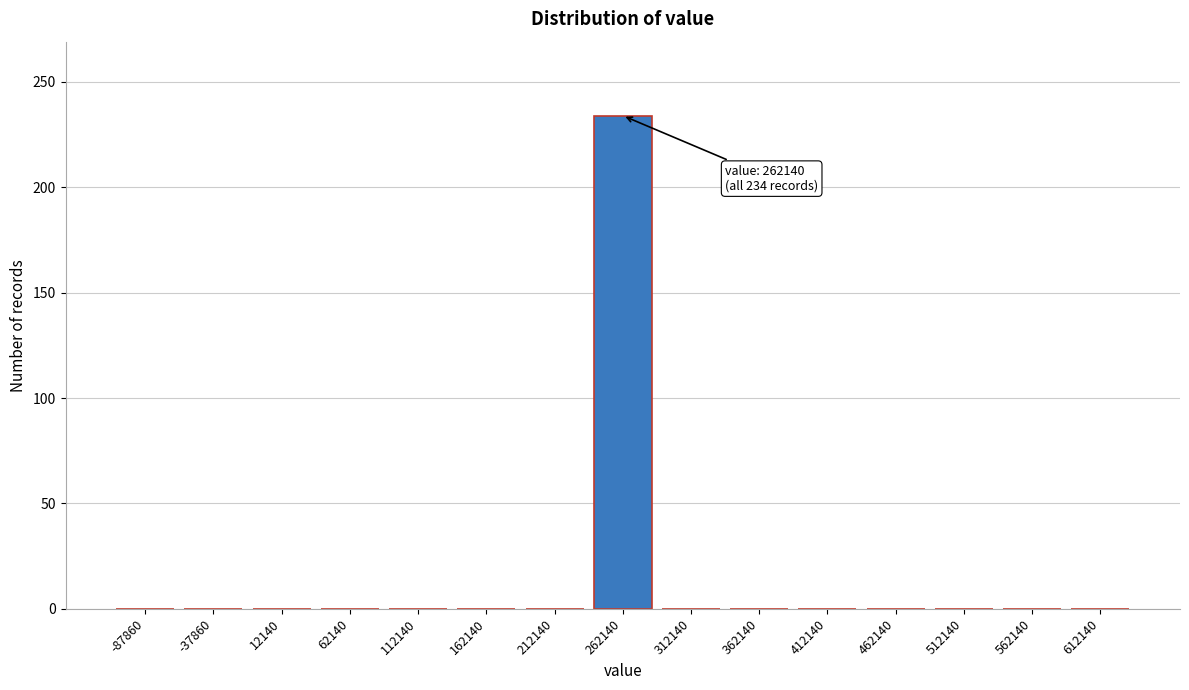

Reading right to left, extract all data points from this chart.

612140=0	562140=0	512140=0	462140=0	412140=0	362140=0	312140=0	262140=234	212140=0	162140=0	112140=0	62140=0	12140=0	-37860=0	-87860=0